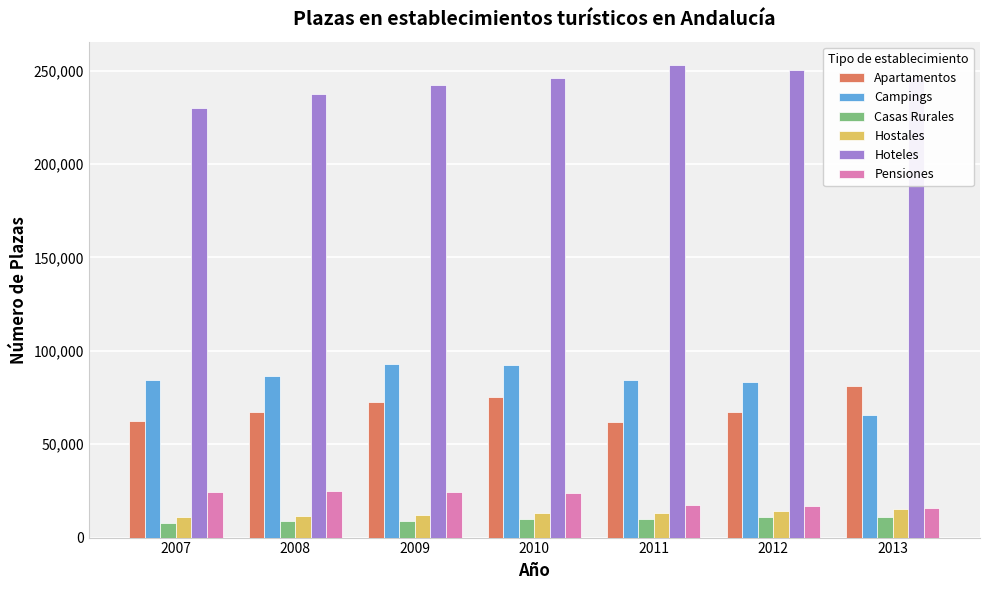

The Hoteles series shows 359934 at 2011. True or false?

False